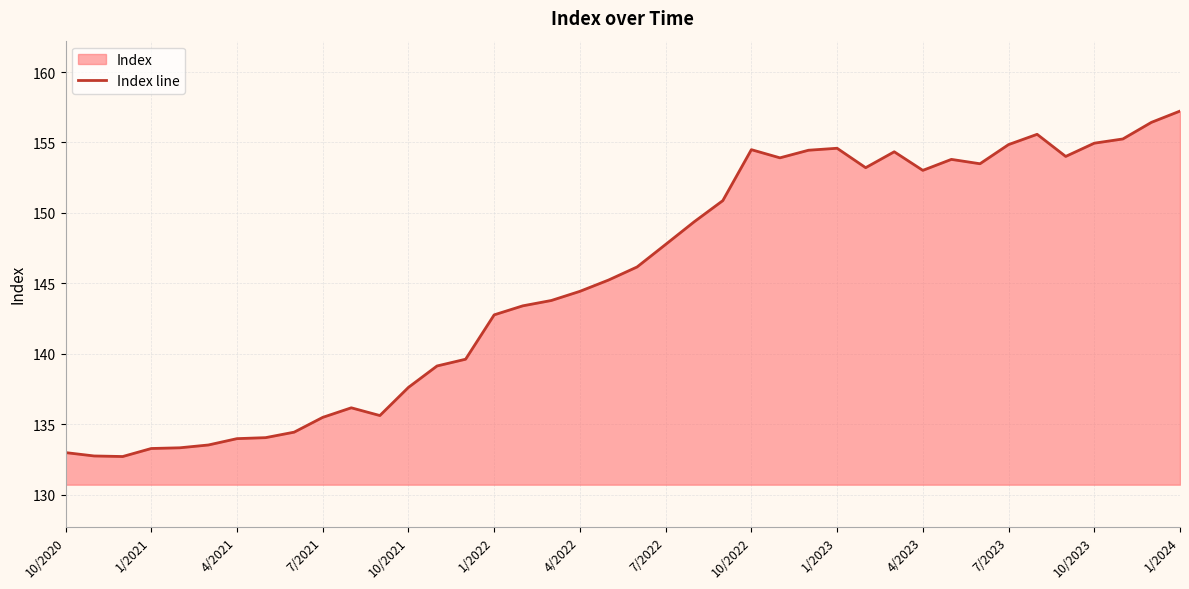

Is it true that the value at 4/2021 is 134.0?

True